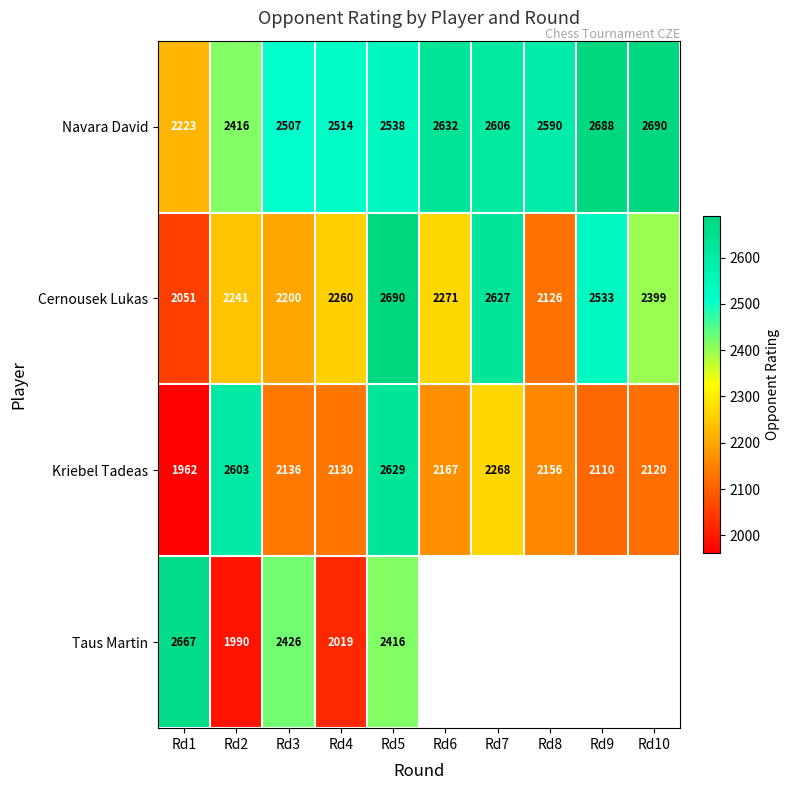

How many values in the Navara David series are below 2590?

5